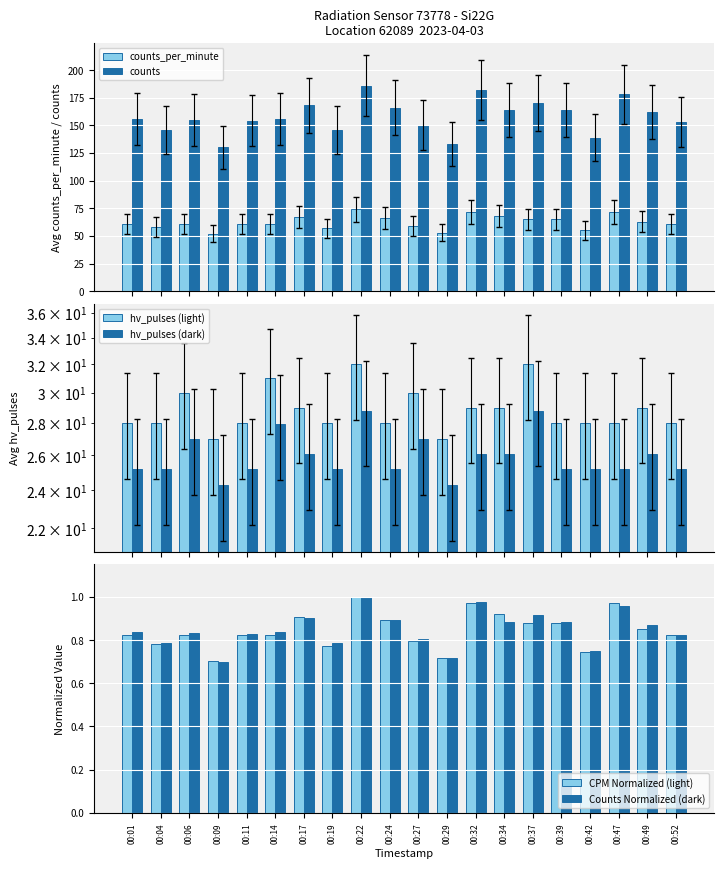

List the series in order of their peak value, lowest first.

CPM Normalized (light), Counts Normalized (dark), hv_pulses (dark), hv_pulses (light), counts_per_minute, counts